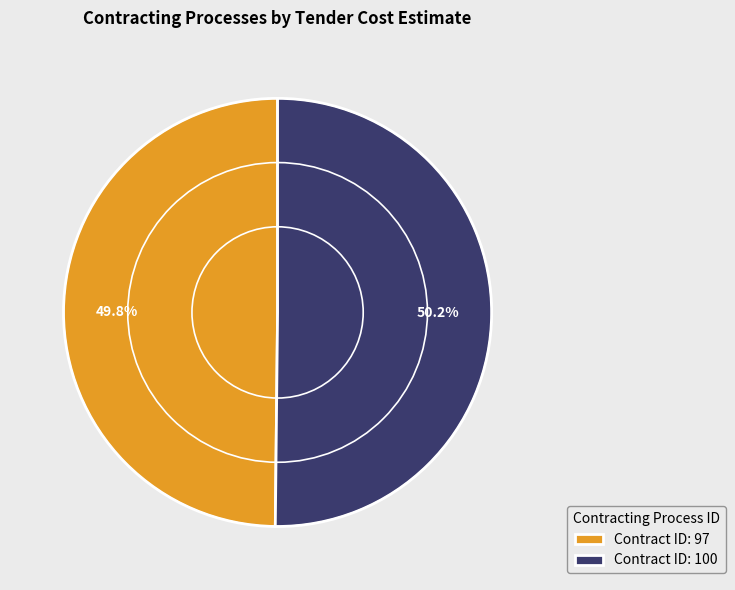

How much of the chart is everything except Contract ID: 100?

49.8%